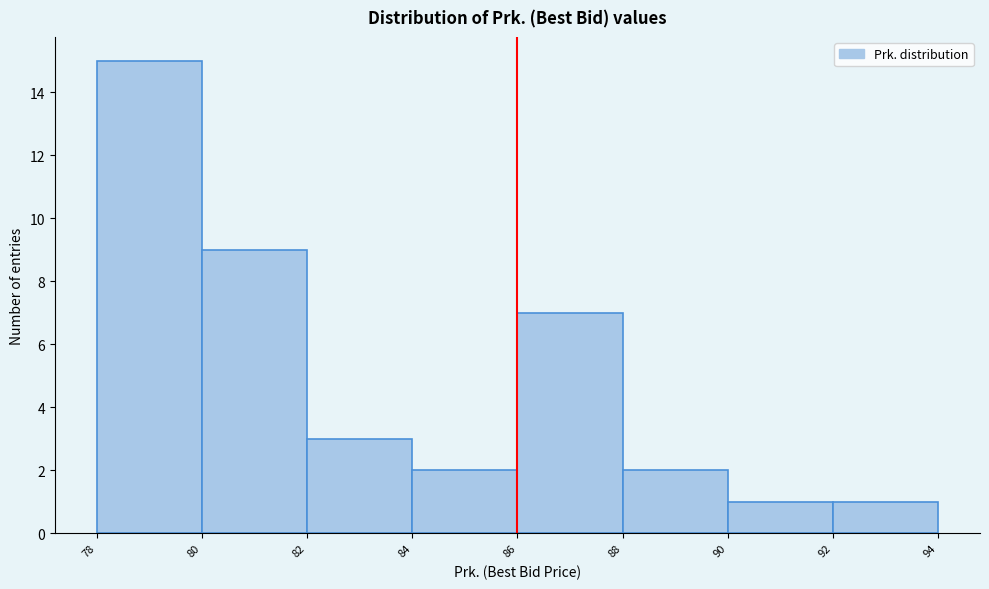

Reading left to right, transcribe this chart: for each bar, give the range it covers on the x-axis and its height. The values are not printed on the chart, so give them approximately, as read against the axis.

78 to 80: 15
80 to 82: 9
82 to 84: 3
84 to 86: 2
86 to 88: 7
88 to 90: 2
90 to 92: 1
92 to 94: 1